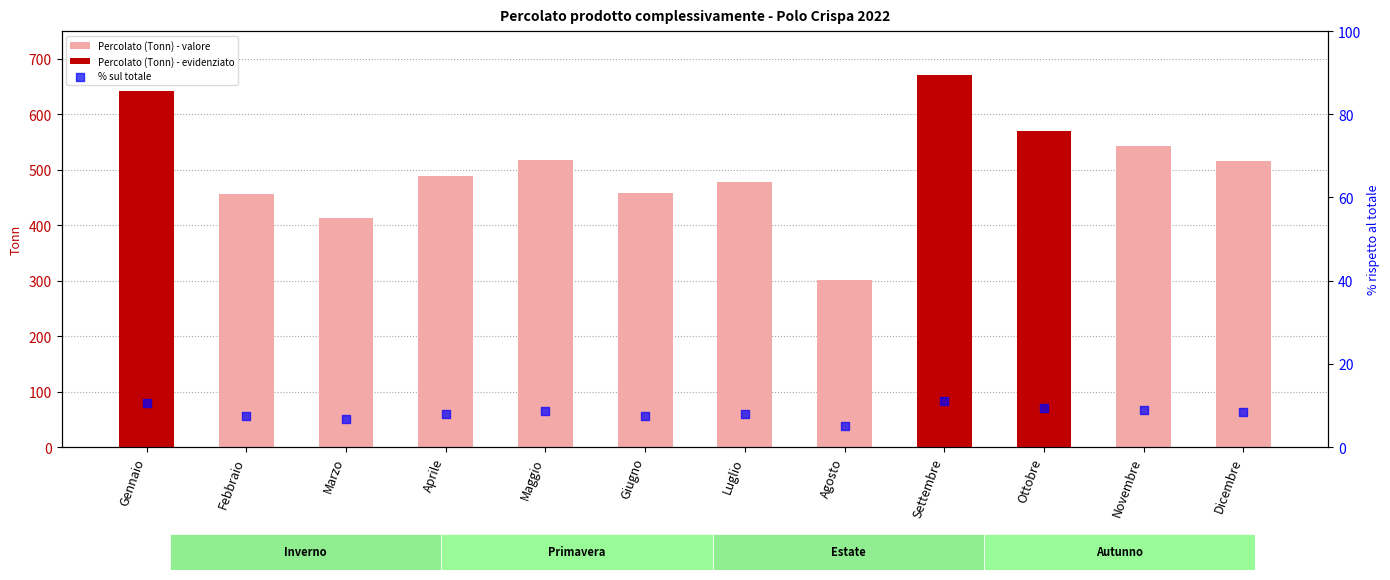

Which series reaches the maximum Y coordinate?

Percolato (Tonn) - valore